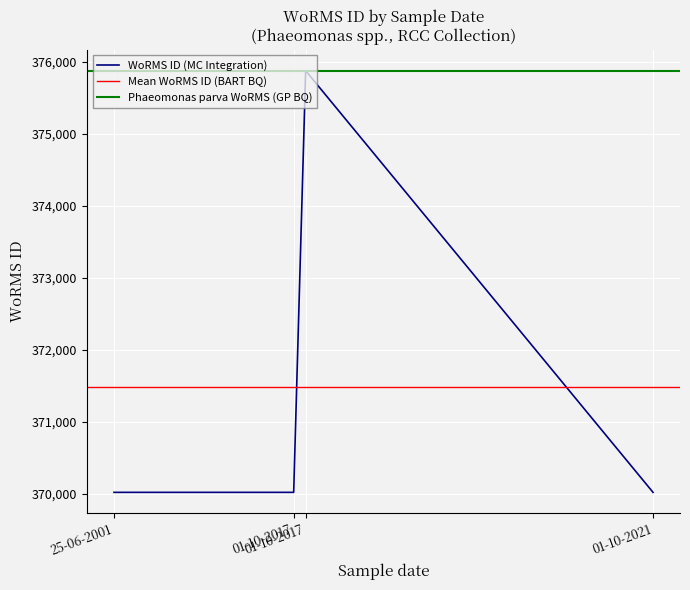

What is the sum of the values at 01-10-2021 and 25-06-2001?

740038